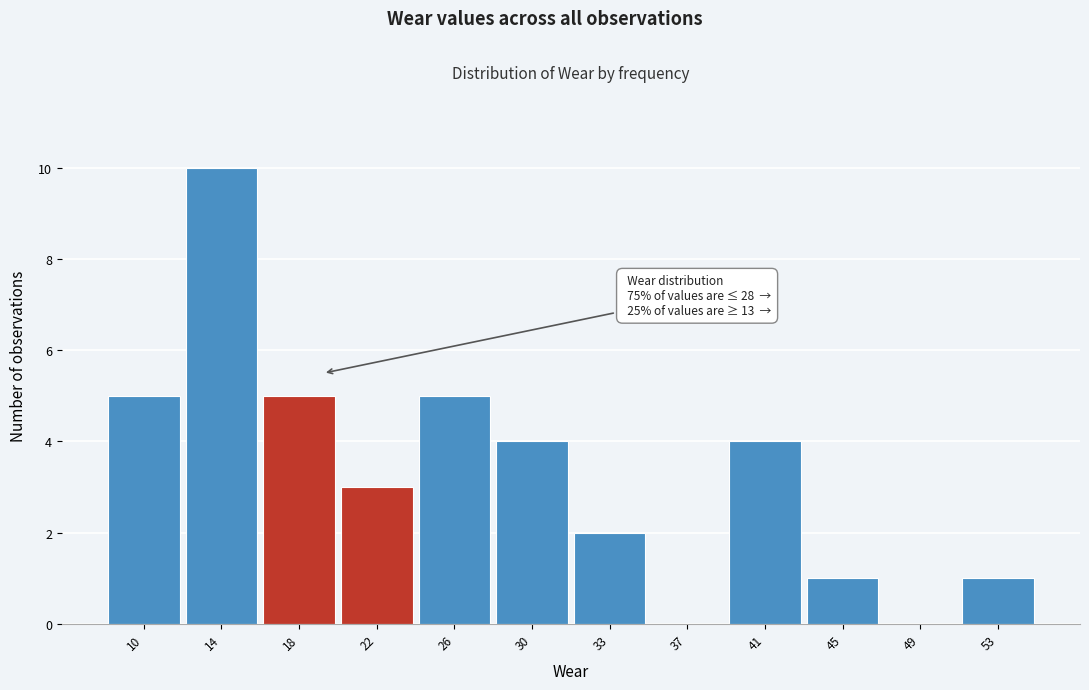

Over which range of the x-axis is the bar tallest?

12.0 to 16.0